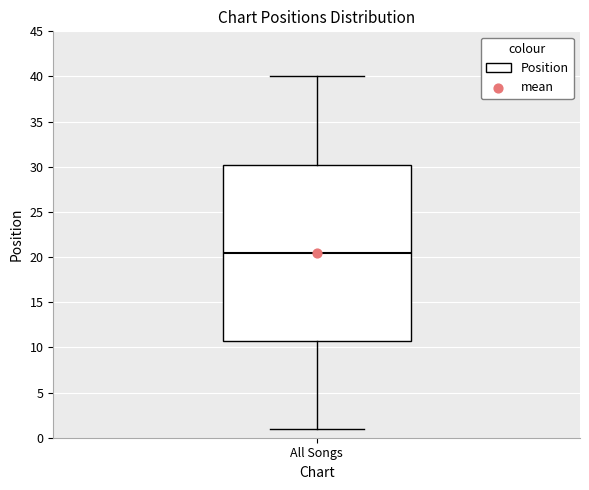

Where does the median line of the box for All Songs sit on the y-axis? The values are not printed on the chart, so give them approximately, as read against the axis.

20.5